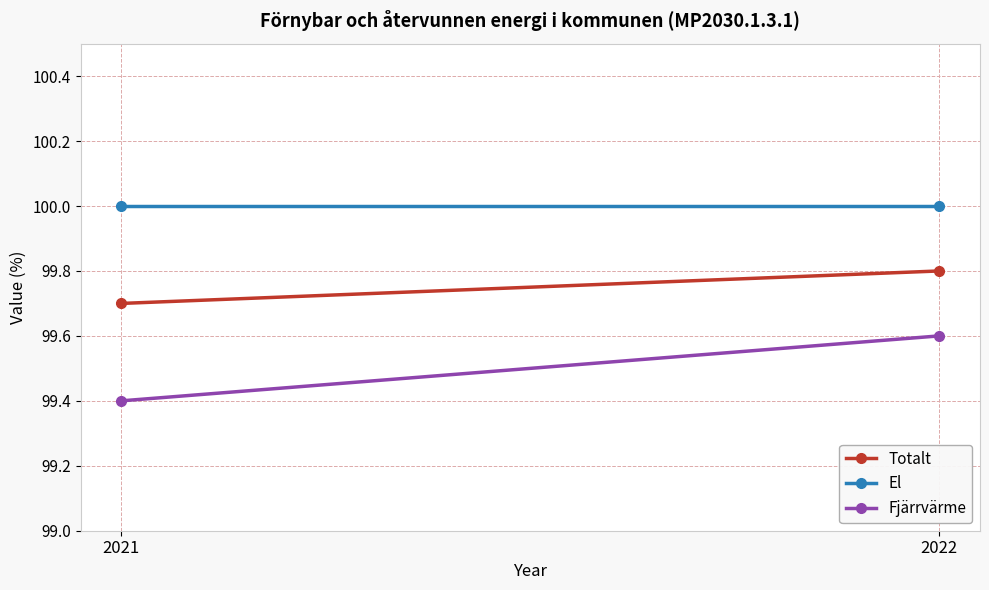

What is the maximum value shown in the chart?

100.0